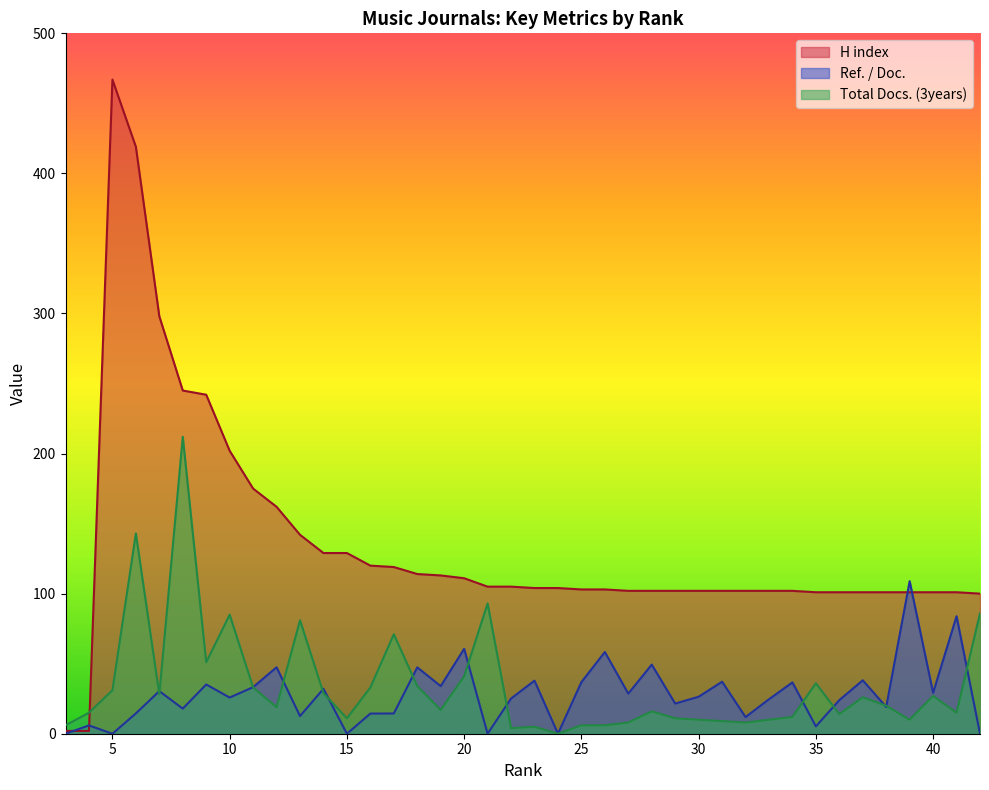

How many values in Ref. / Doc. are above zero?

34